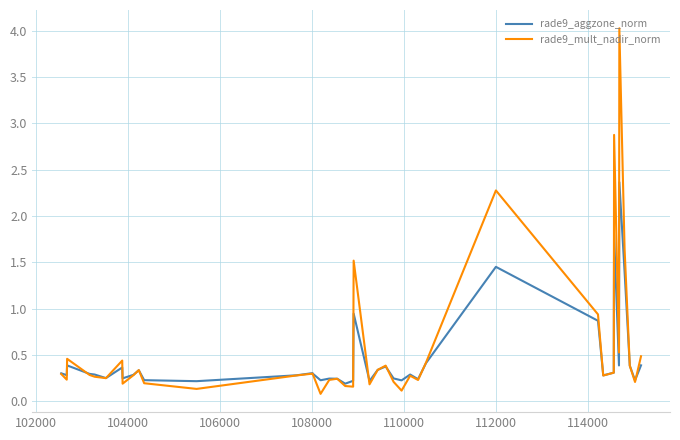

Count the number of data series in this chart.

2